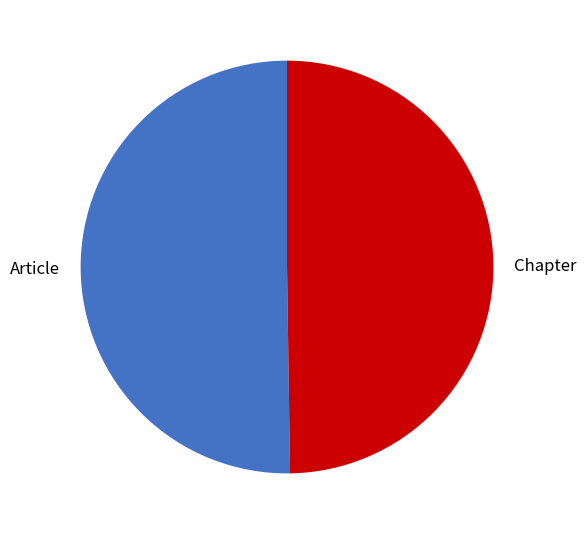

Do Article and Chapter together represent more than half of the pie?

Yes